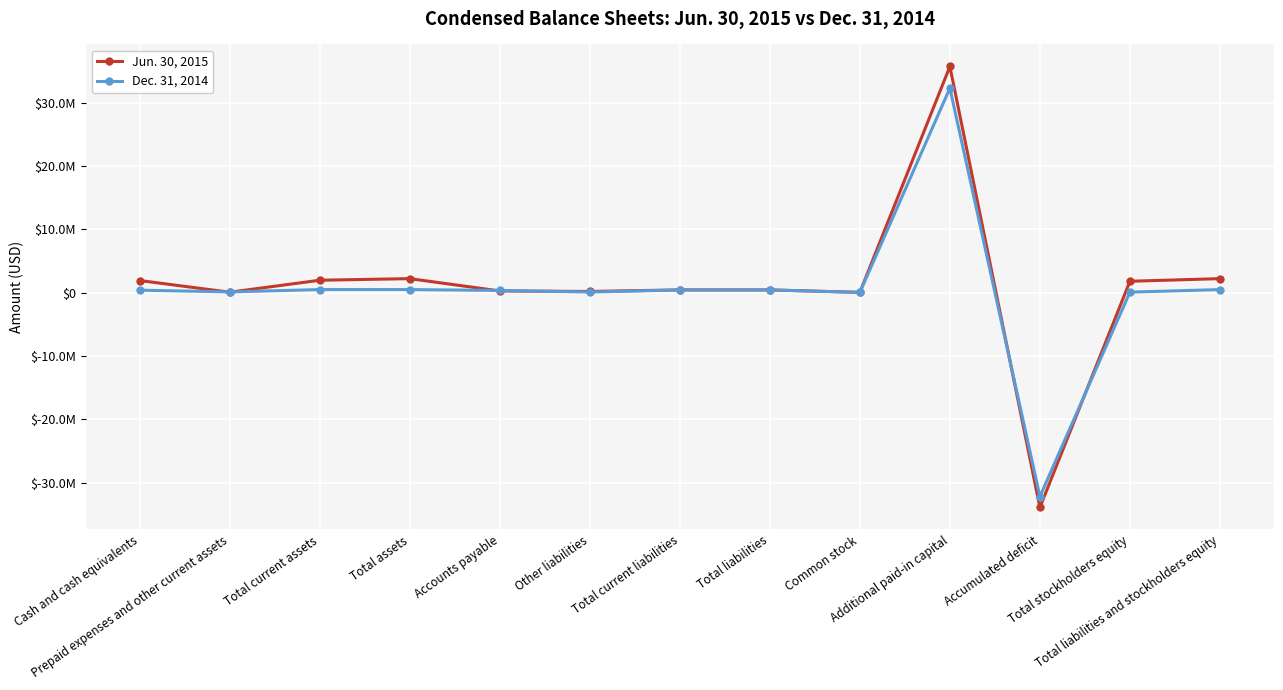

What is the label of the 12th point from the right?

Prepaid expenses and other current assets